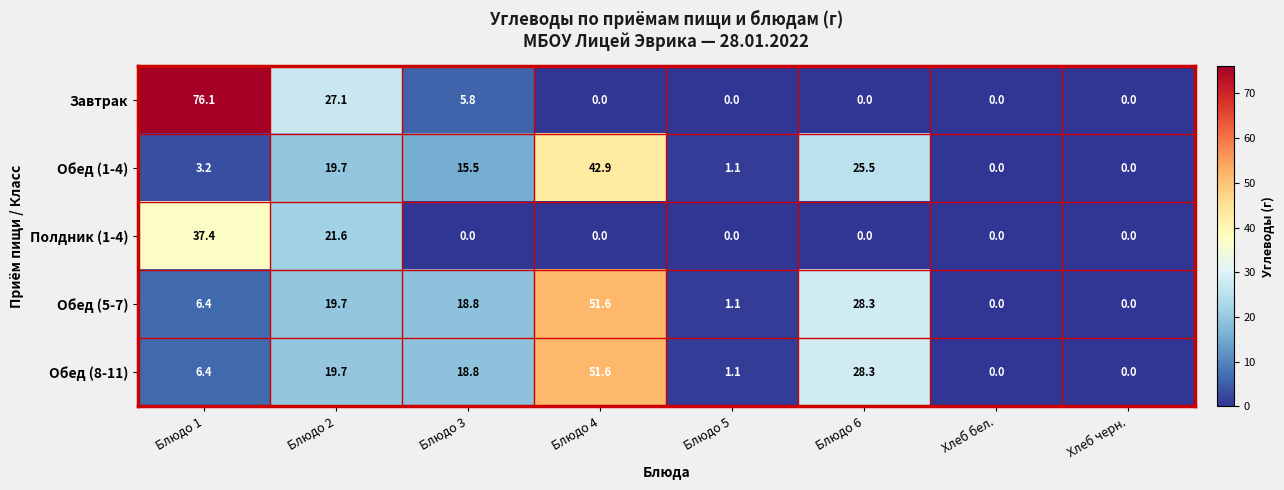

Which category has the highest value in the Обед (1-4) series?

Блюдо 4